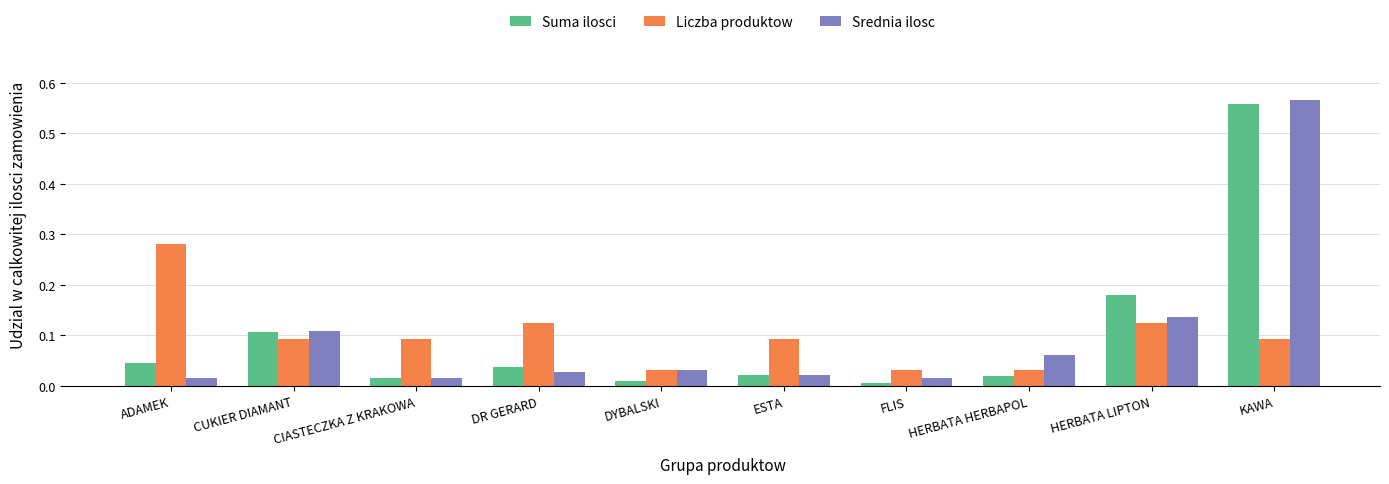

The value of Srednia ilosc at CUKIER DIAMANT is 0.2. True or false?

False